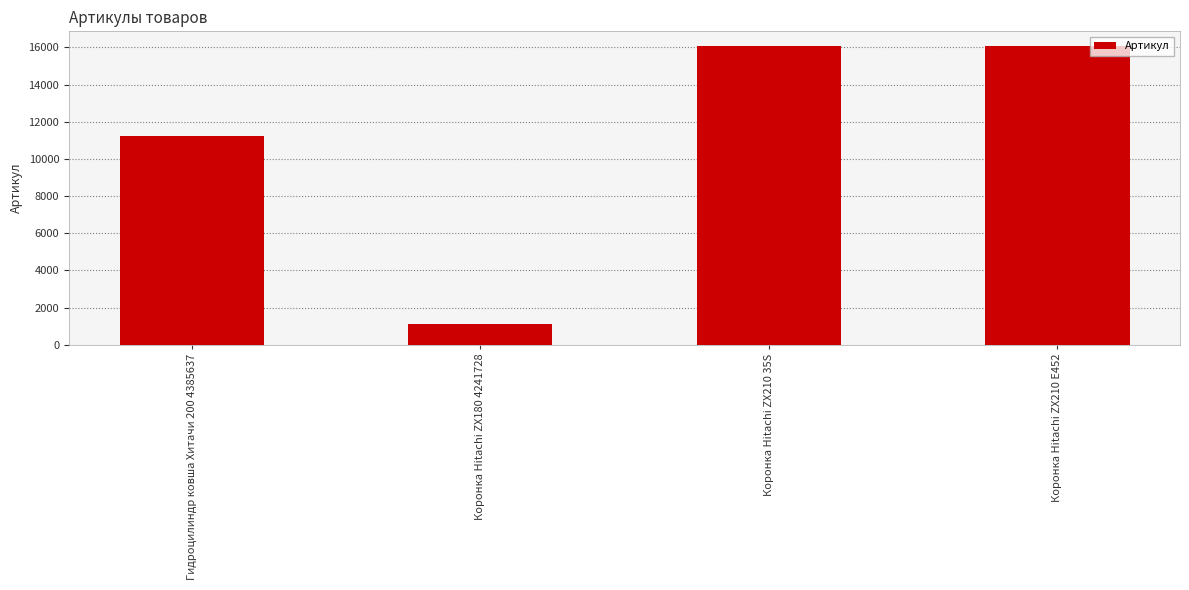

Is it true that the value at Гидроцилиндр ковша Хитачи 200 4385637 is 11227?

True